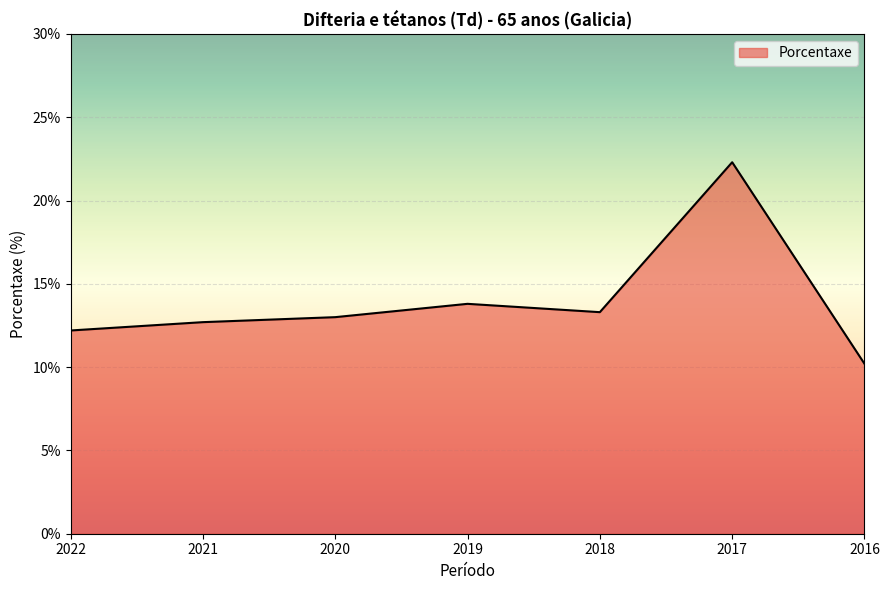

The value at 2021 is 18.2. True or false?

False